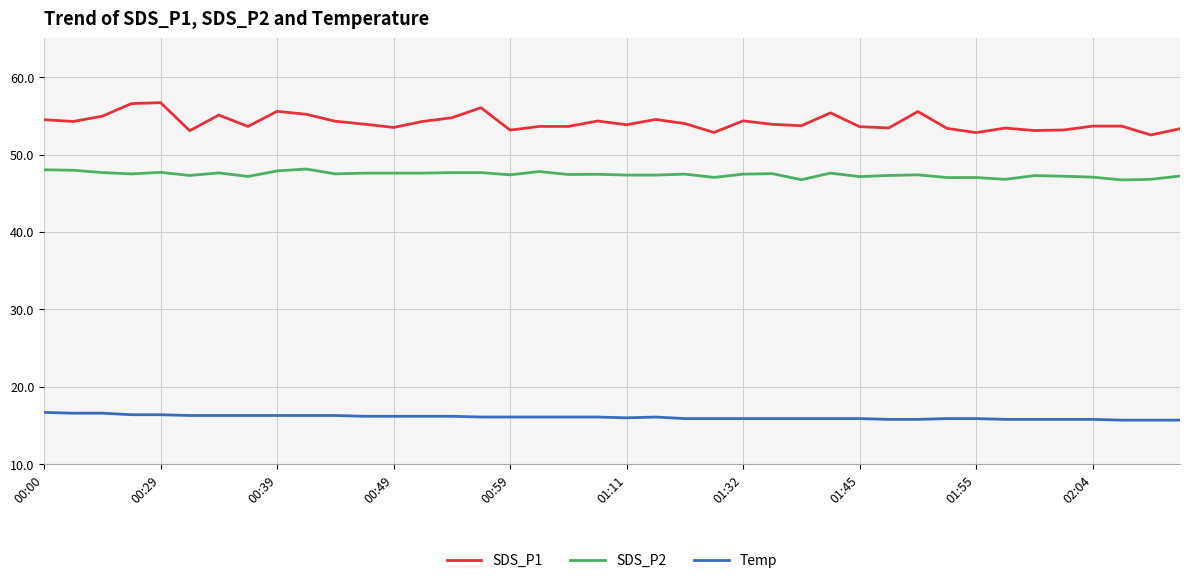

Rank the series by their average value, from lowest to highest.

Temp, SDS_P2, SDS_P1